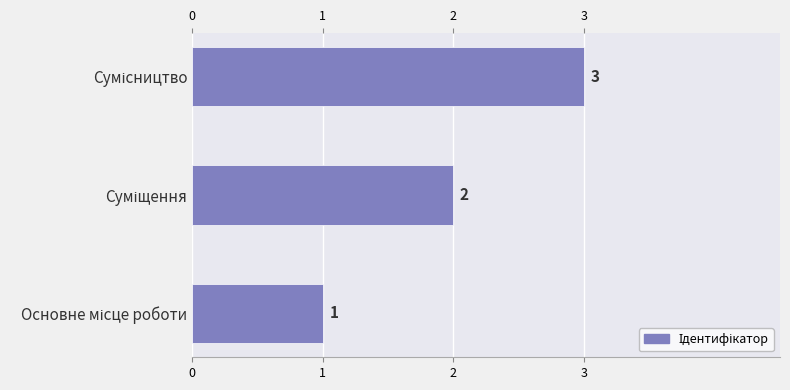

Count the values in the range 1 to 3.

3